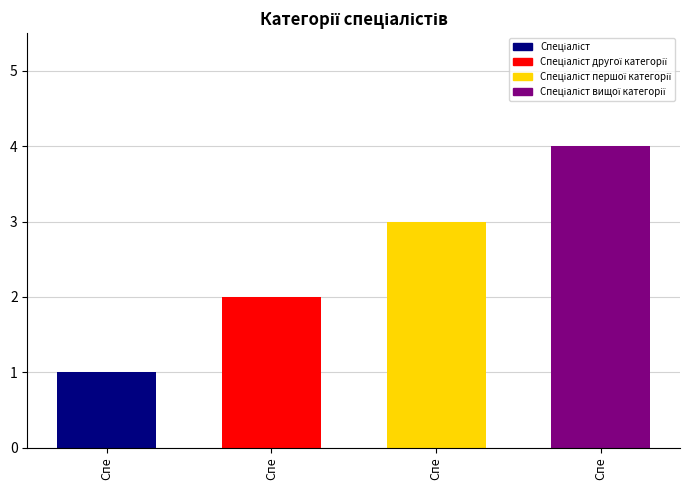

What is the sum of the values at Спе and Спе?

5